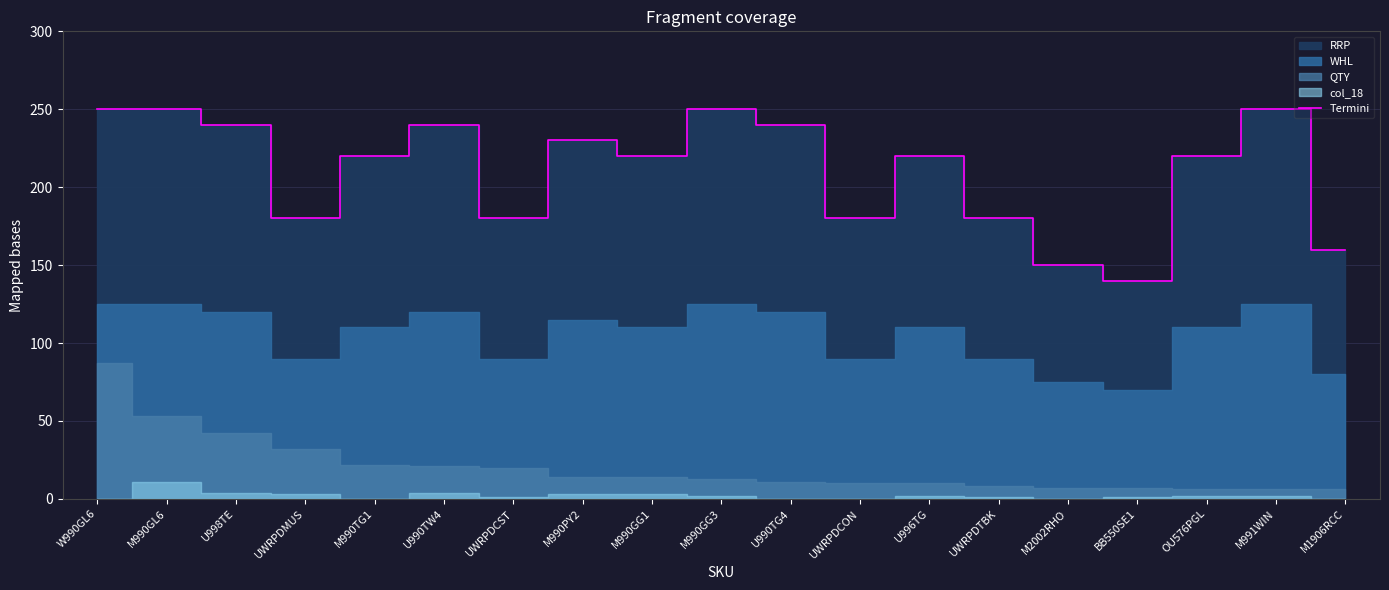

Does the chart have visible grid lines?

Yes